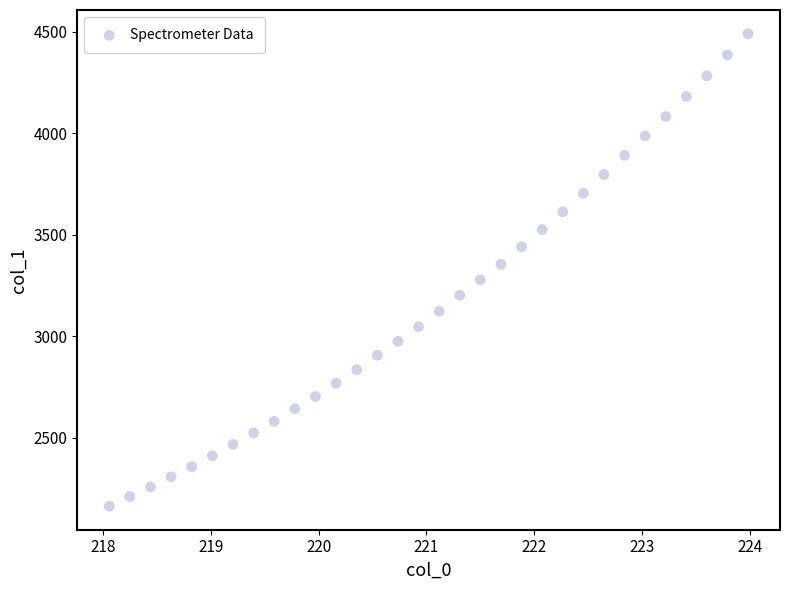

What is the range of Y values (max minus min)?

2328.0